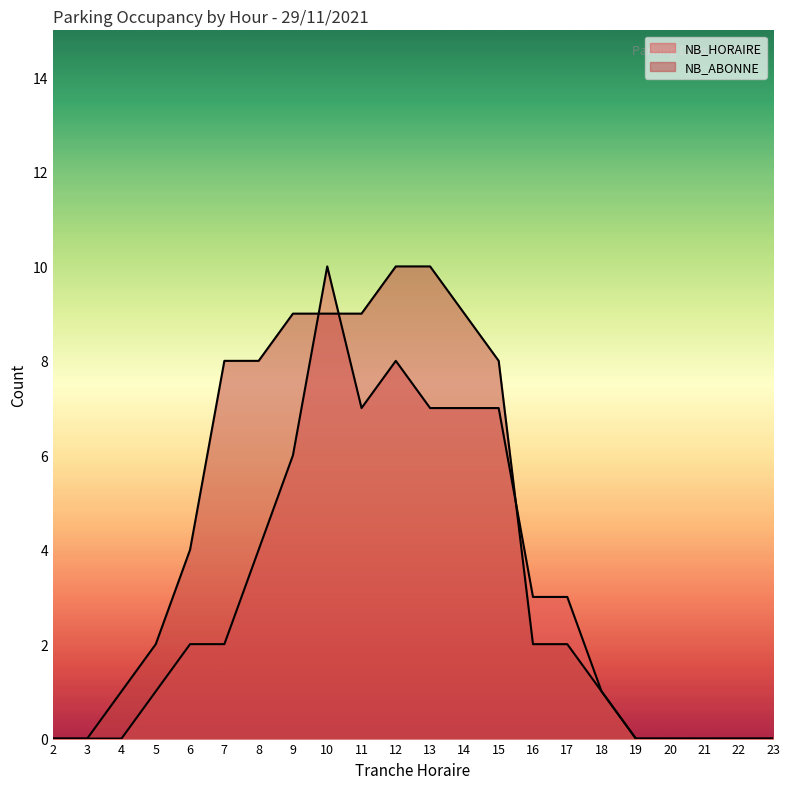

What is the sum of the NB_HORAIRE values at 8 and 6?

6